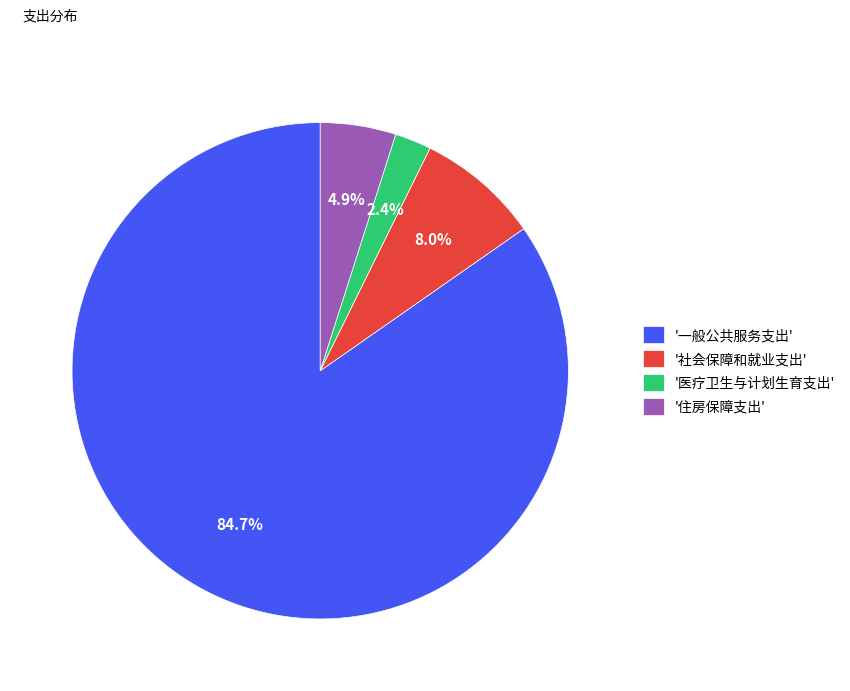

Which category accounts for the majority?

'一般公共服务支出'